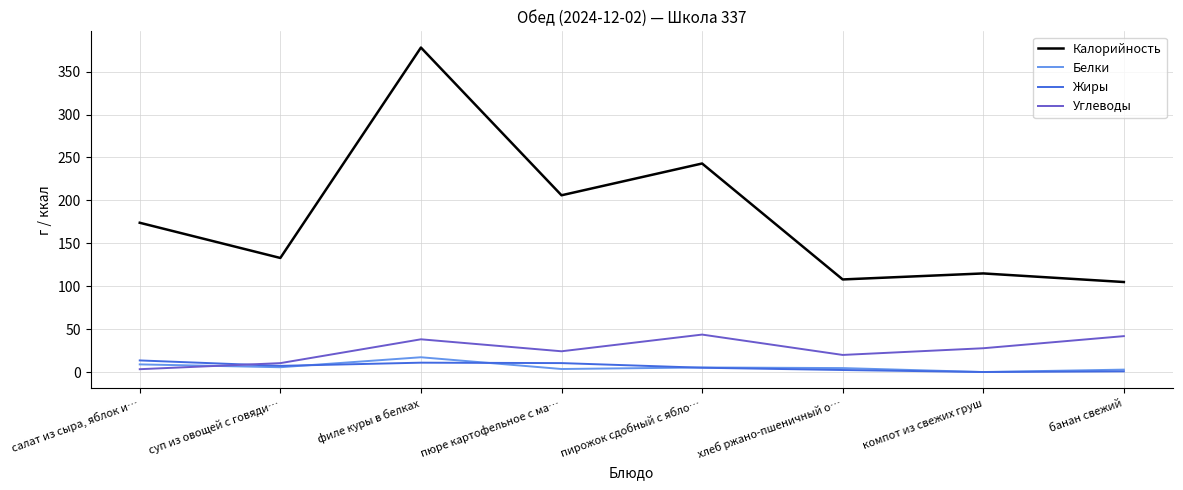

What are all the series names shown in the legend?

Калорийность, Белки, Жиры, Углеводы